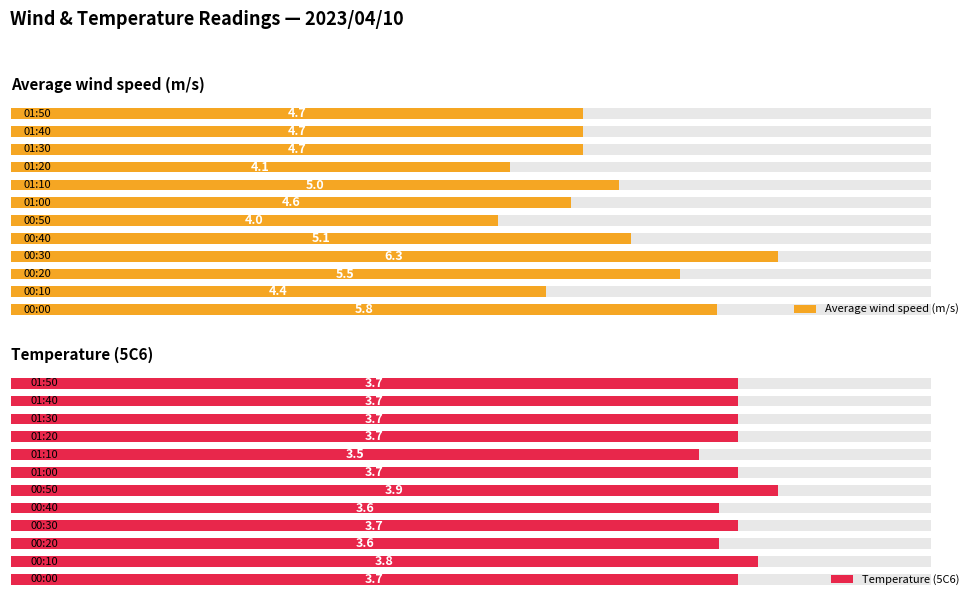

Rank the series by their maximum value, from highest to lowest.

Average wind speed (m/s), Temperature (5C6)